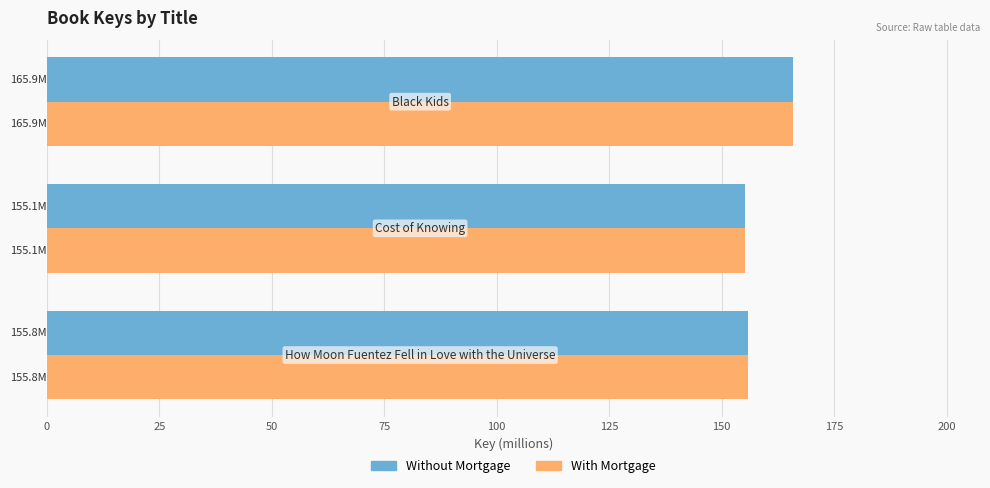

What is the maximum value for With Mortgage?

165.9